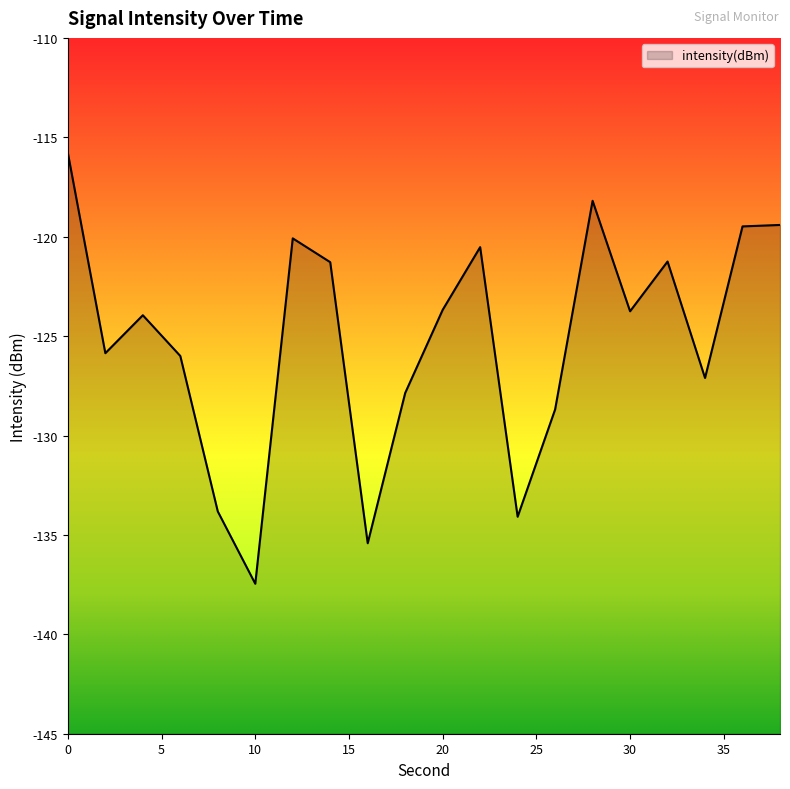

At which category does the chart reach its minimum across all series?

10